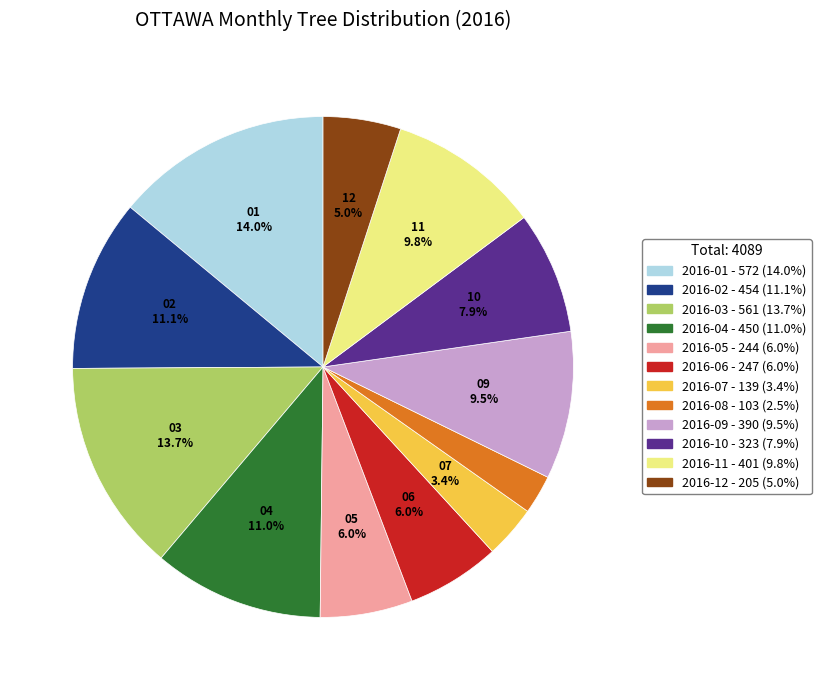

How much of the chart is everything except 2016-10?

92.1%